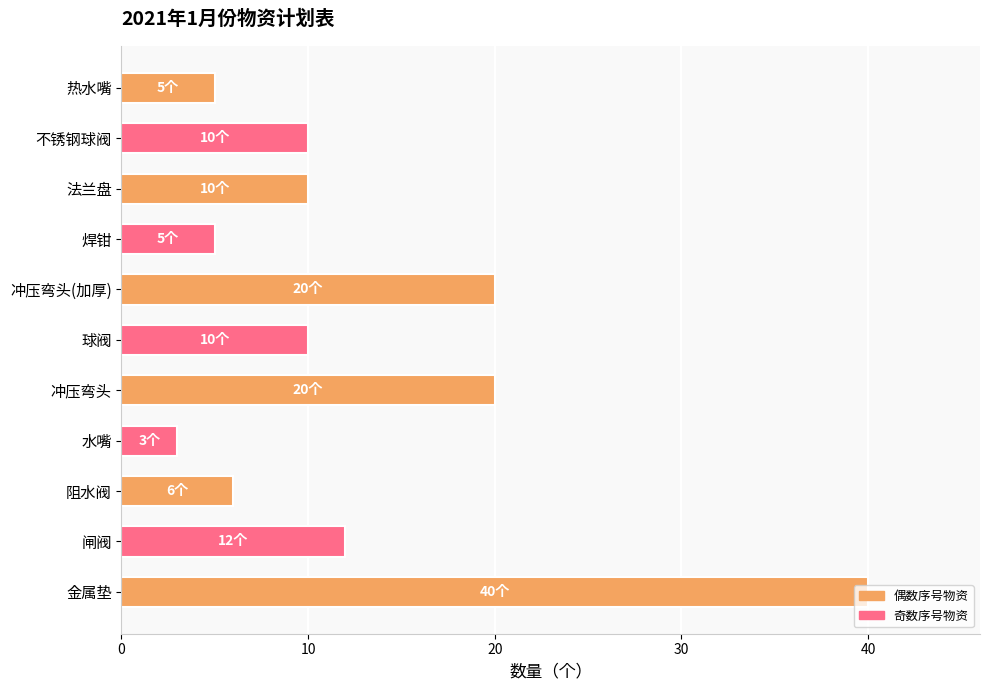

Count the number of categories in the chart.

11